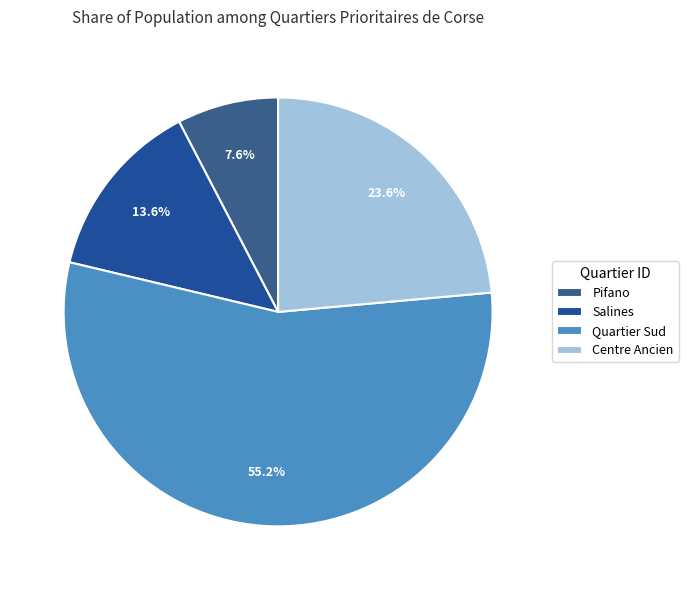

Is it true that Centre Ancien is 24% of the pie?

True